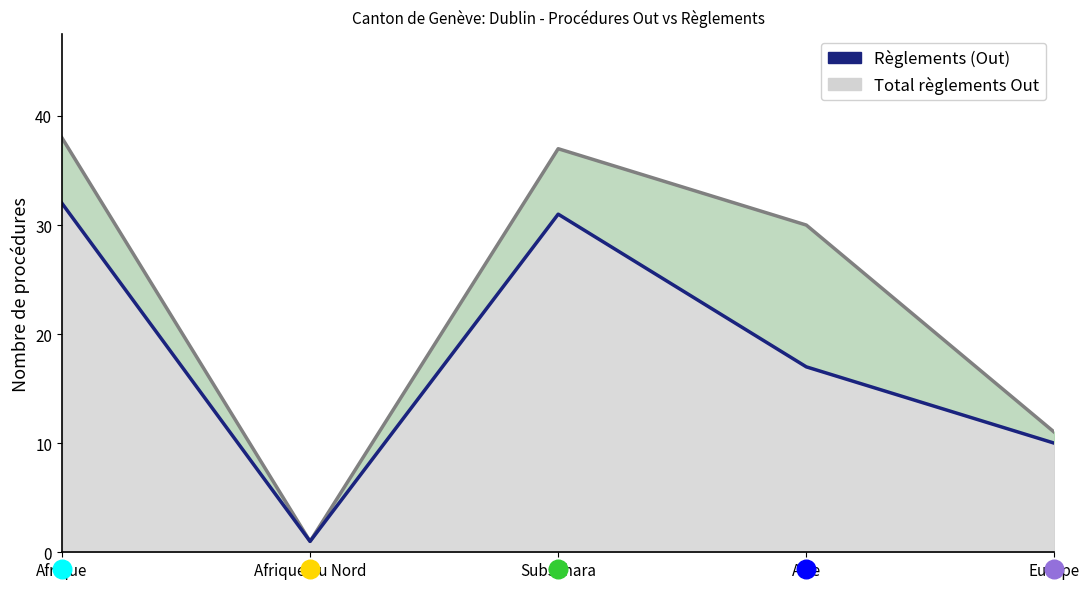

Which series has the largest total across all categories?

Total règlements Out line